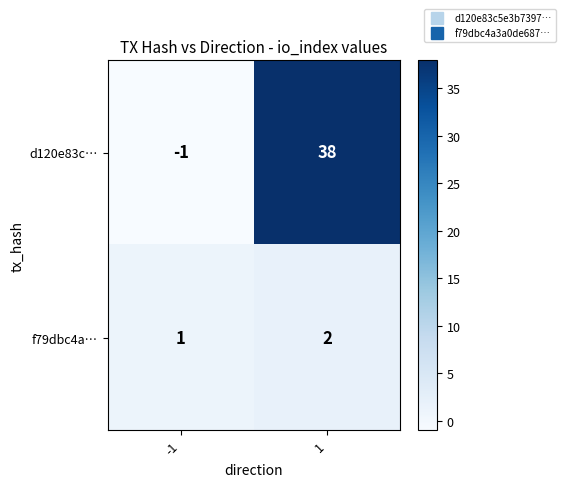

Which series changed the most between -1 and 1?

d120e83c…